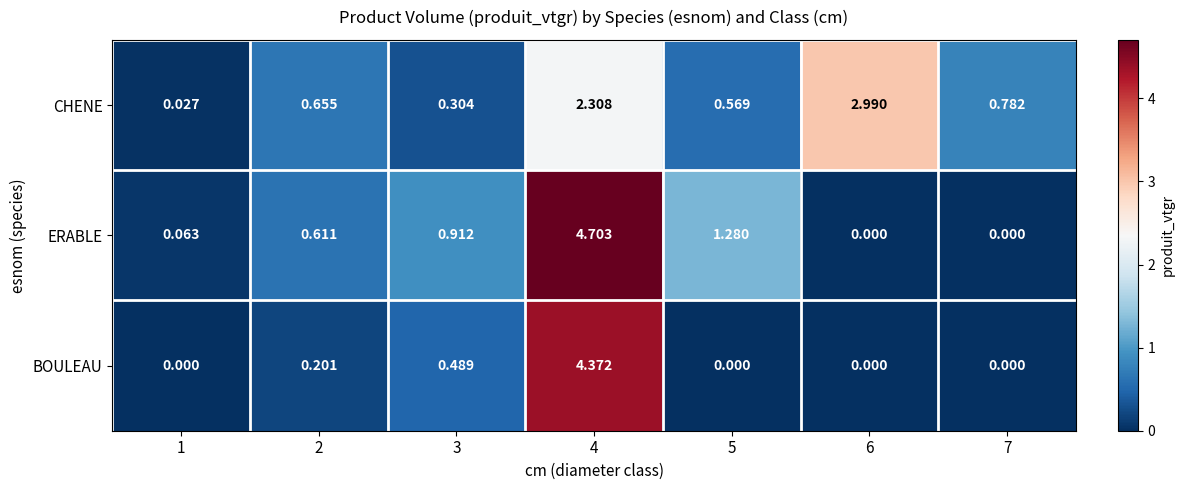

Is the value of BOULEAU at 2 greater than the value of ERABLE at 5?

No